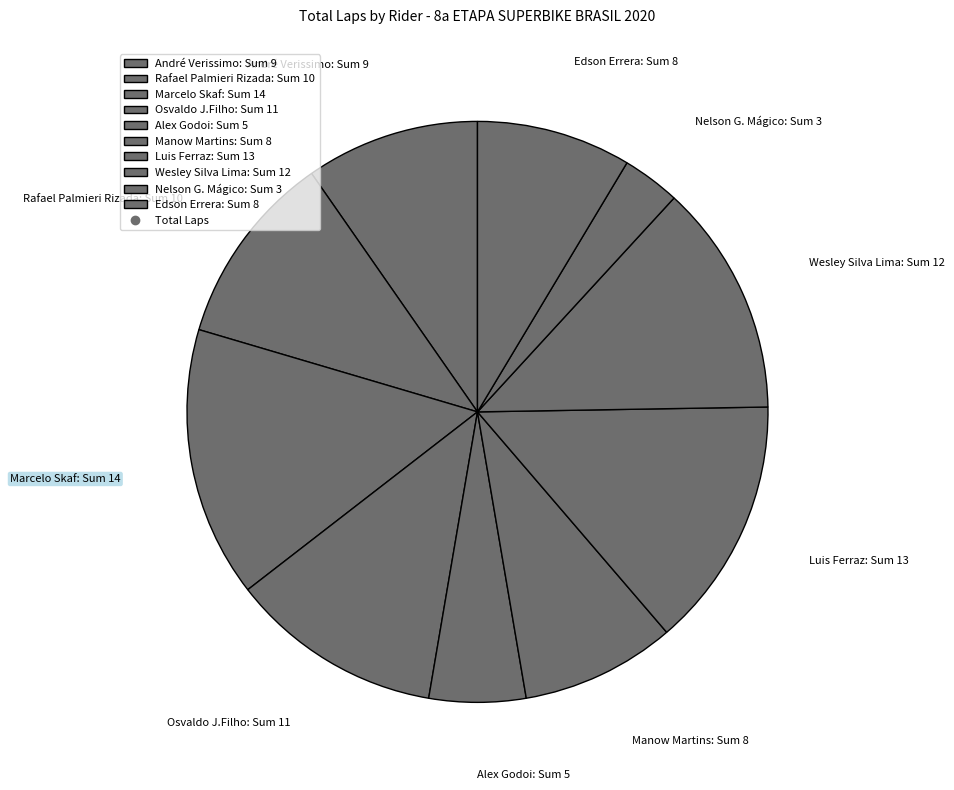

Approximately how many times larger is the value at Edson Errera: Sum 8 compared to Alex Godoi: Sum 5?

1.6